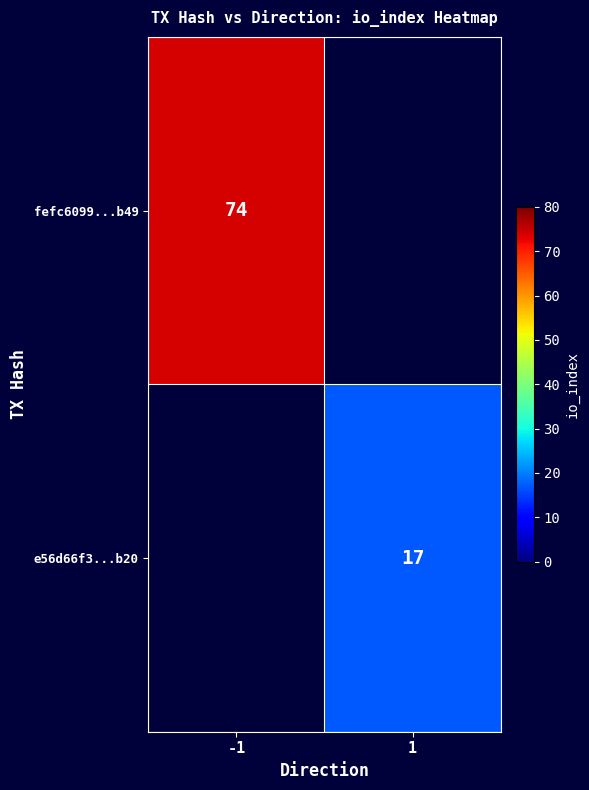

At how many categories does at least one series exceed 22?

1